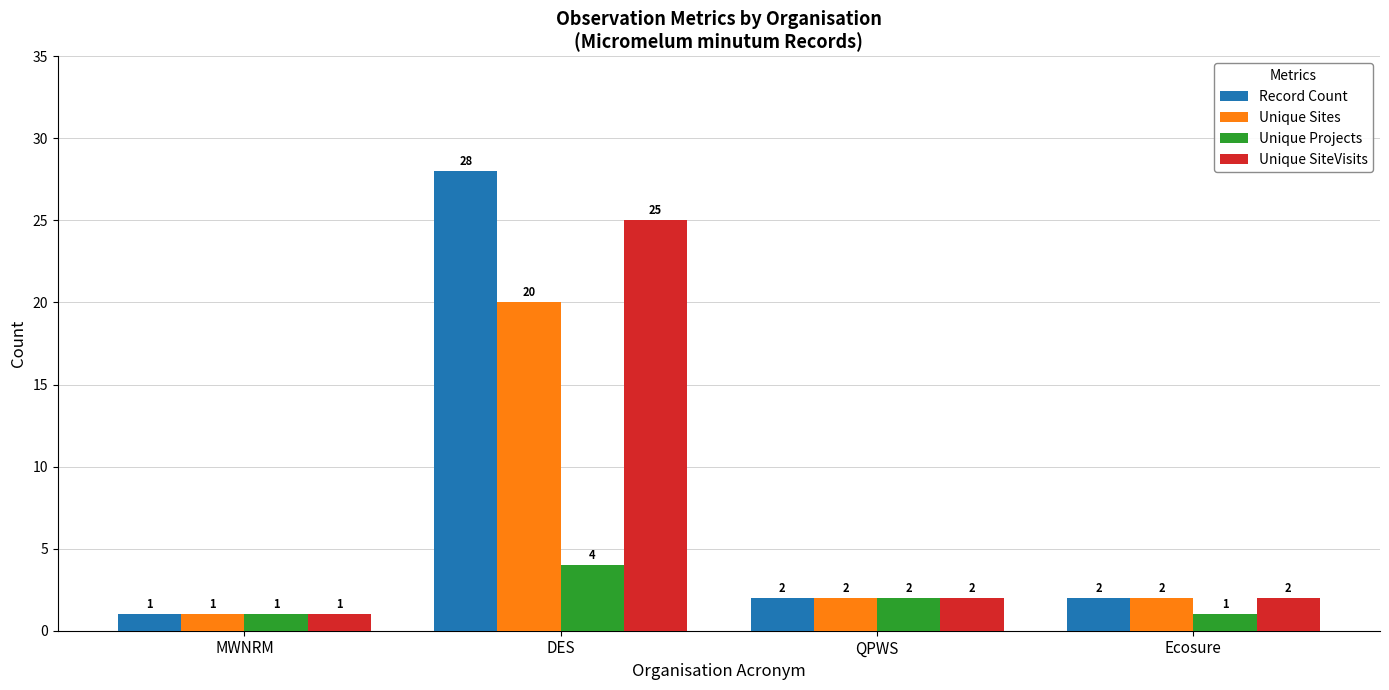

List the series in order of their peak value, lowest first.

Unique Projects, Unique Sites, Unique SiteVisits, Record Count